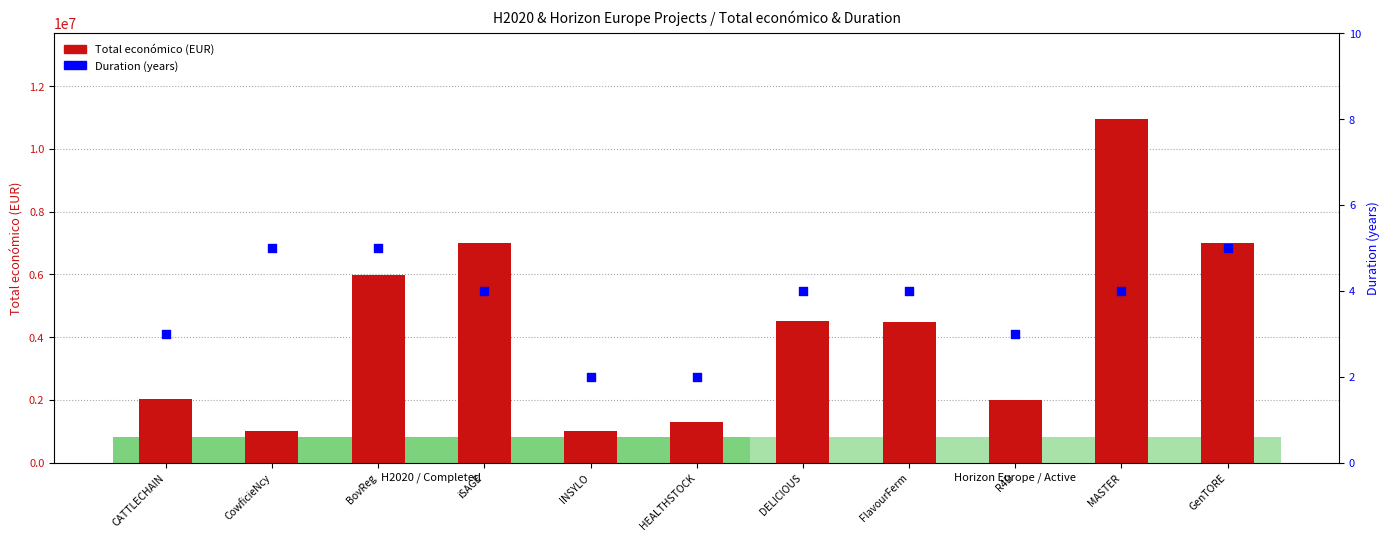

At which category is the sum across all series the highest?

MASTER